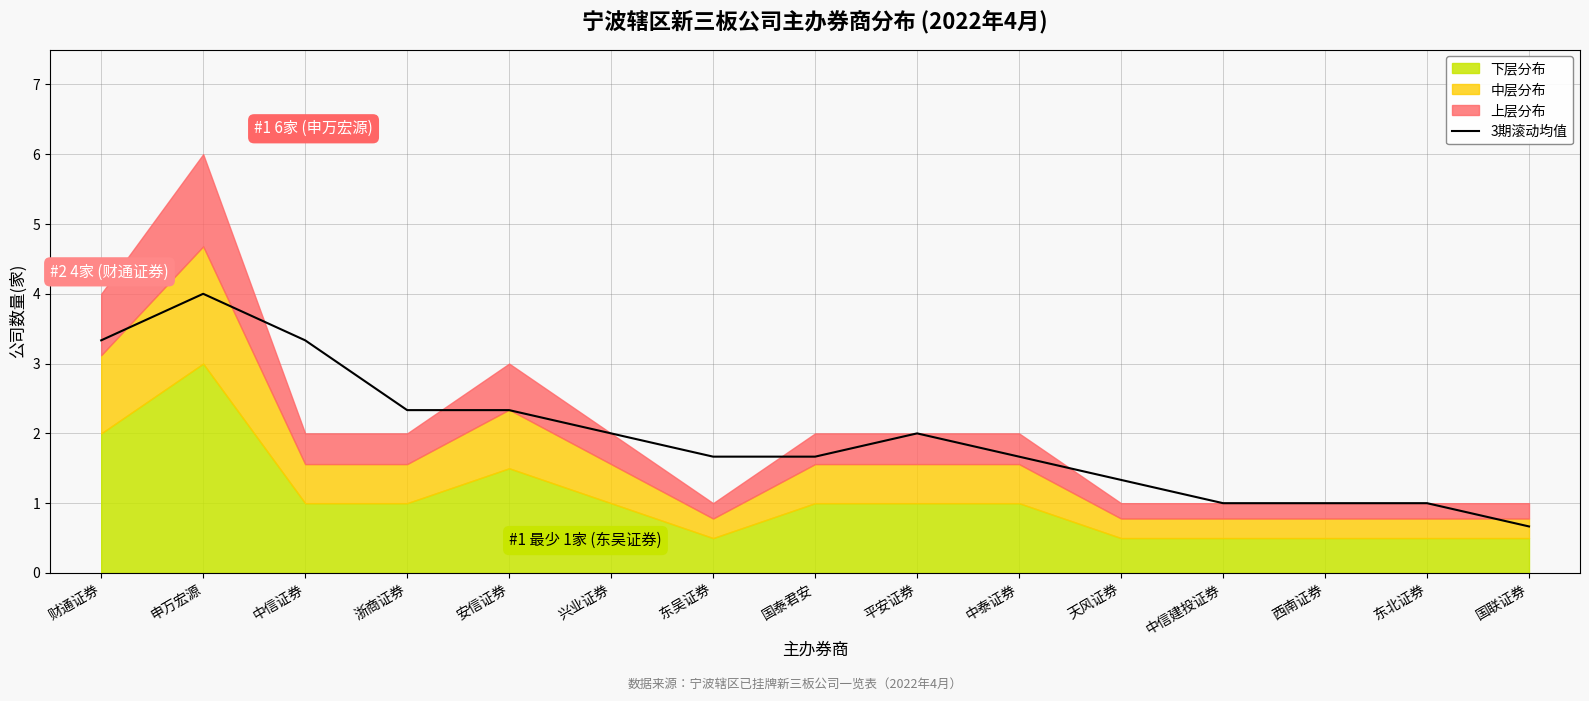

Reading left to right, what are all the values shown in this chart?

3.3	4.0	3.3	2.3	2.3	2.0	1.7	1.7	2.0	1.7	1.3	1.0	1.0	1.0	0.7